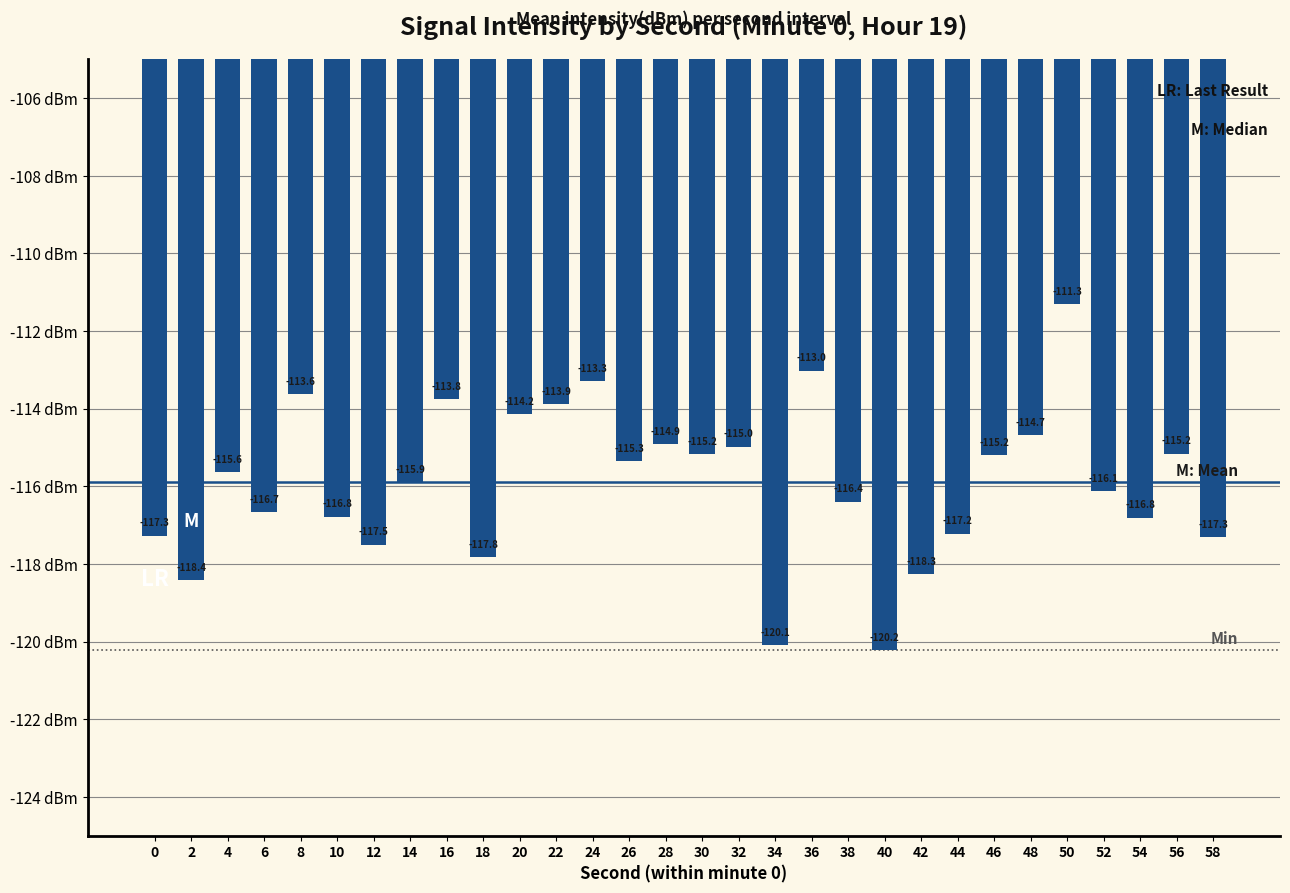

Which label corresponds to the largest value in the chart?

50